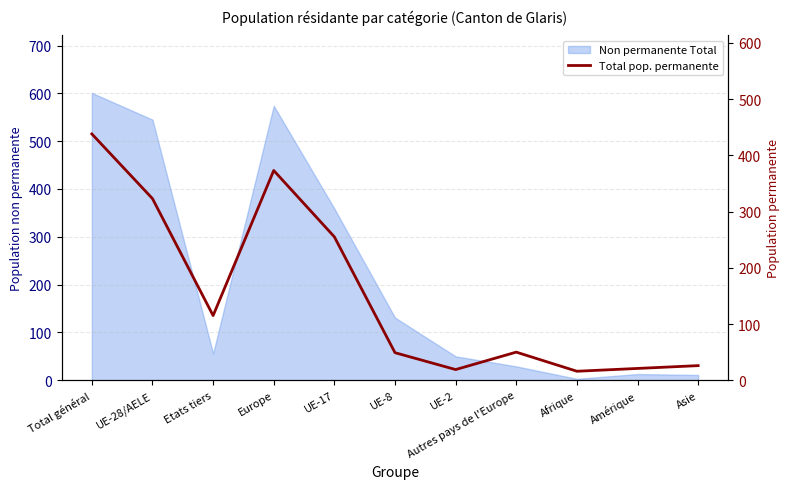

The value at Autres pays de l'Europe is 50. True or false?

True